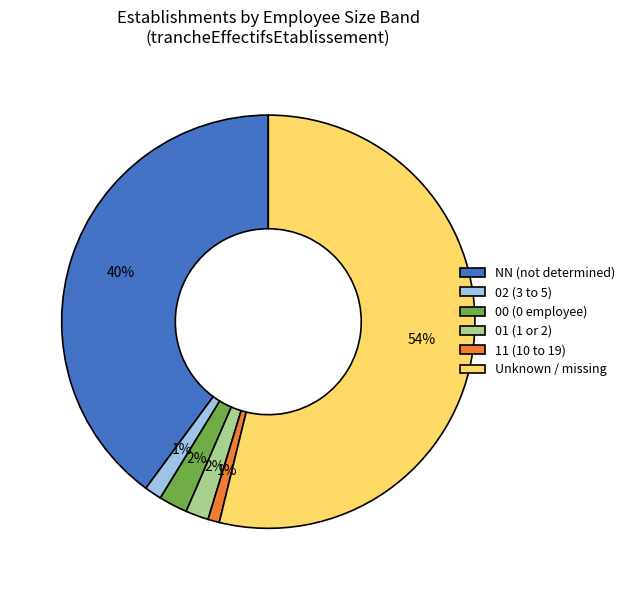

To the nearest percent, what percentage of the pie is 11 (10 to 19)?

1%